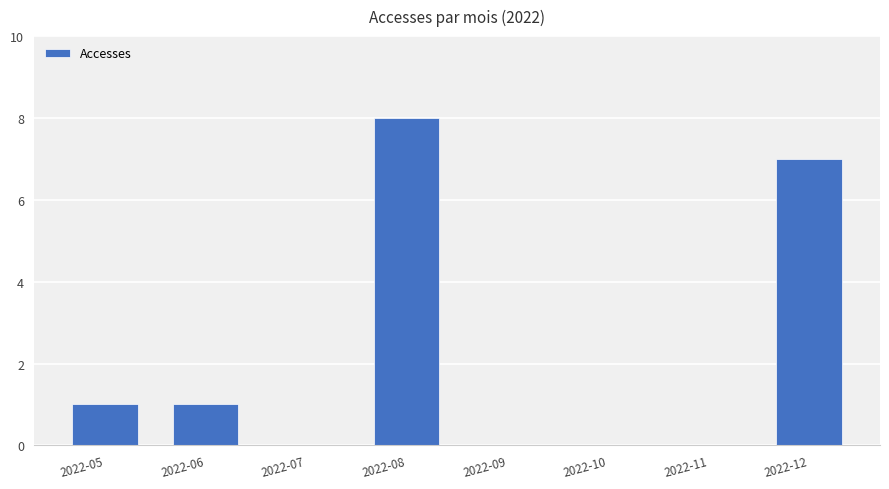

Is it true that the value at 2022-10 is 4?

False